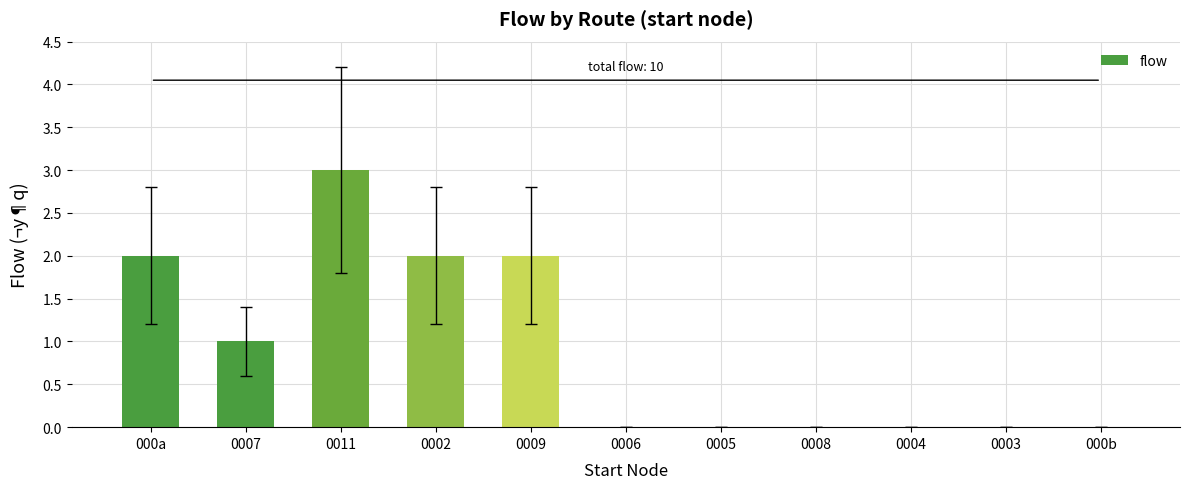

Count the number of categories in the chart.

11